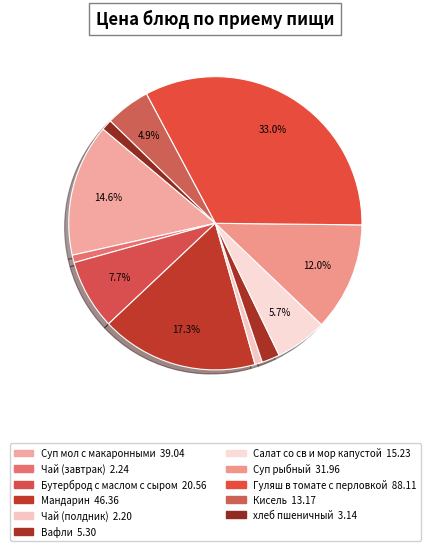

To the nearest percent, what portion does Суп мол с макаронными represent?

15%